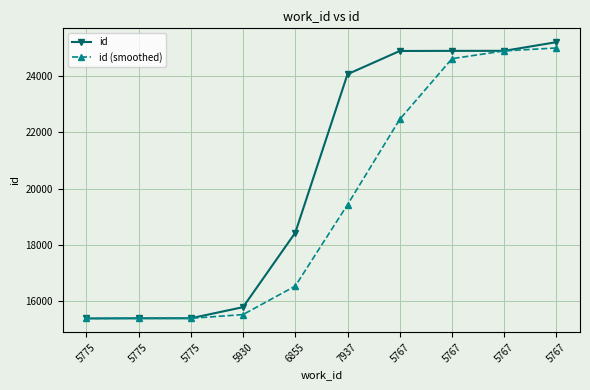

How many values in the id (smoothed) series are below 19427?

5